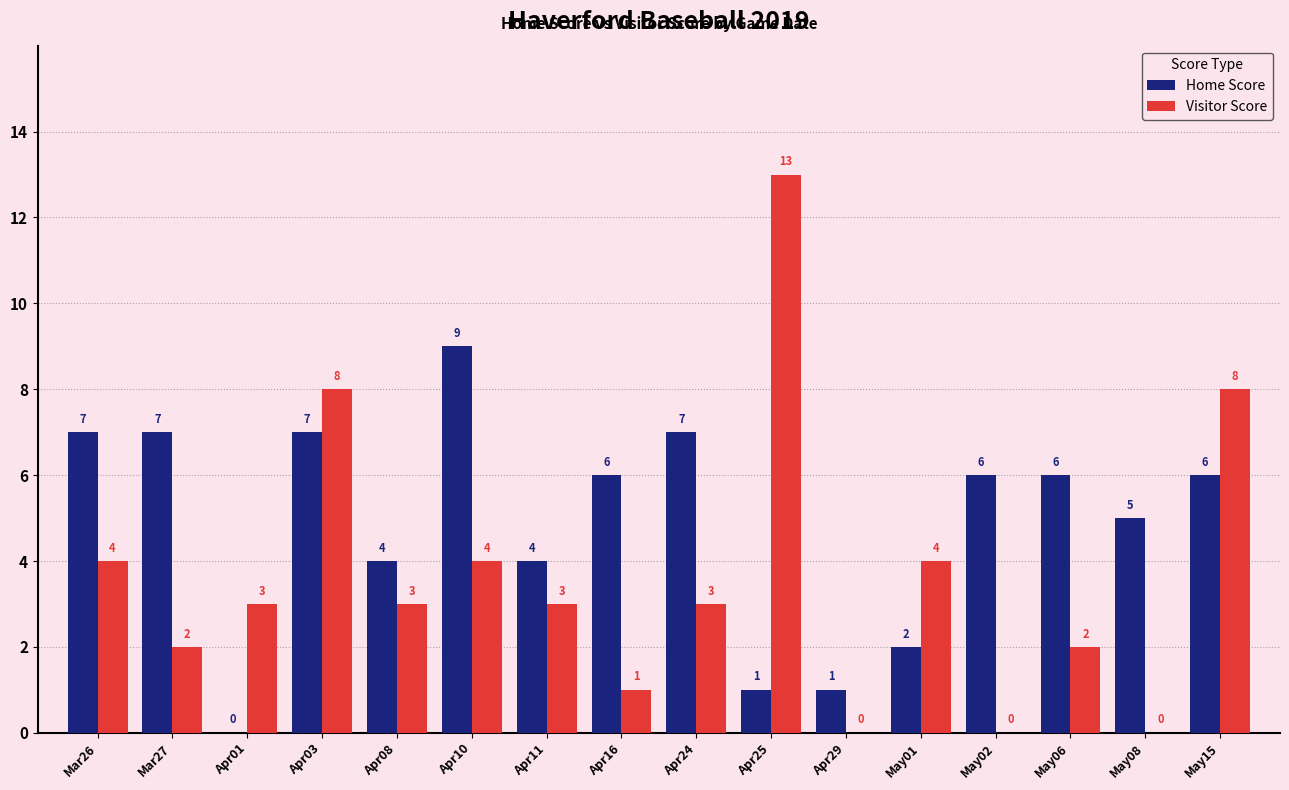

How many values in Home Score are above zero?

15